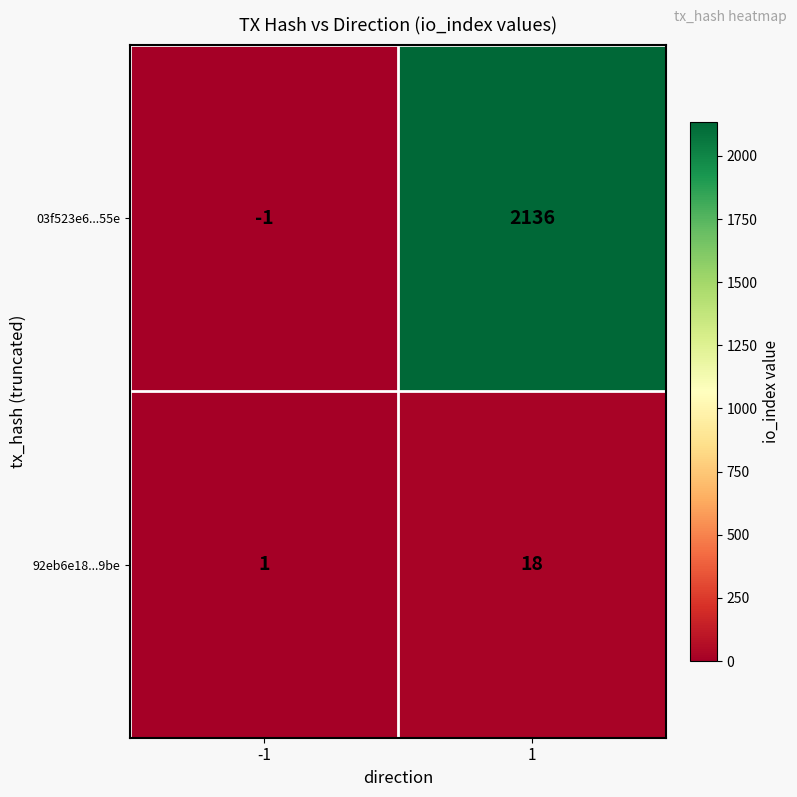

What is the approximate value of 92eb6e18...9be at 1, to the nearest 10?

20